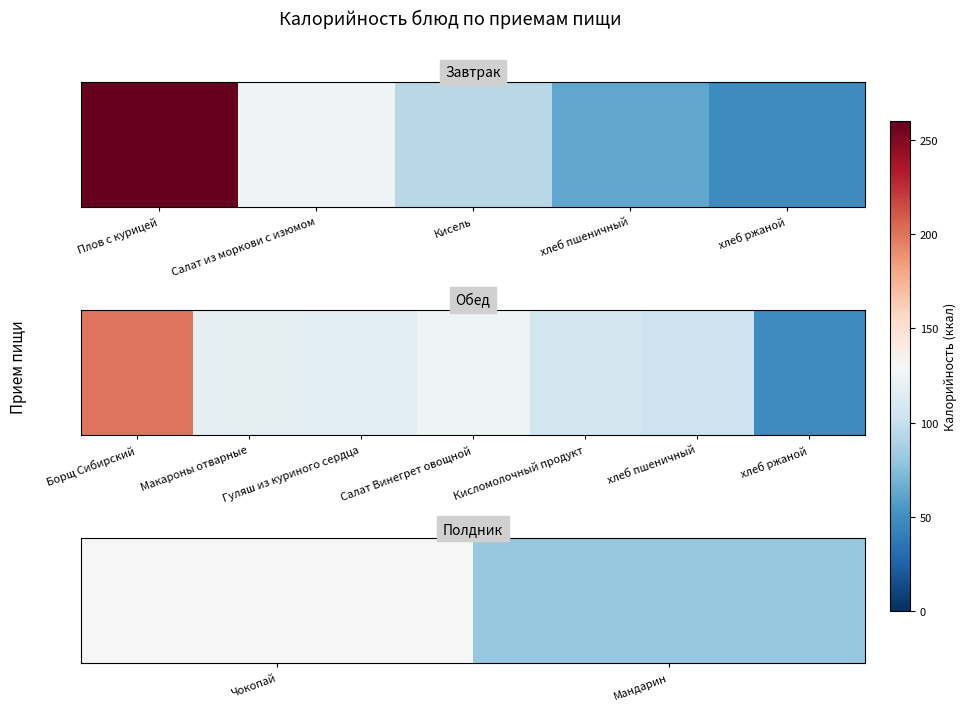

What is the average value?

105